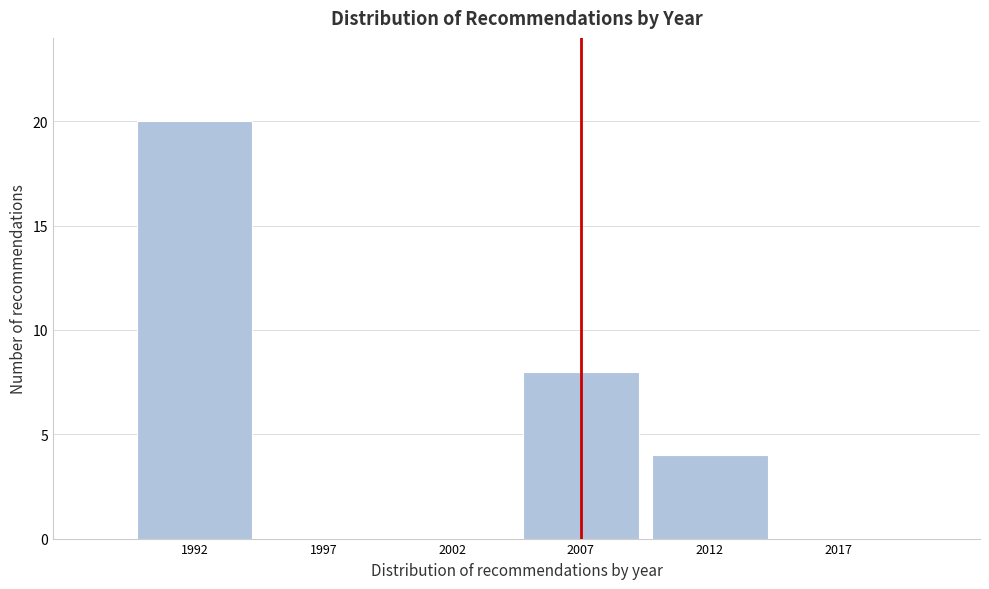

Reading right to left, list all the values displayed in this chart.

2017=0	2012=4	2007=8	2002=0	1997=0	1992=20